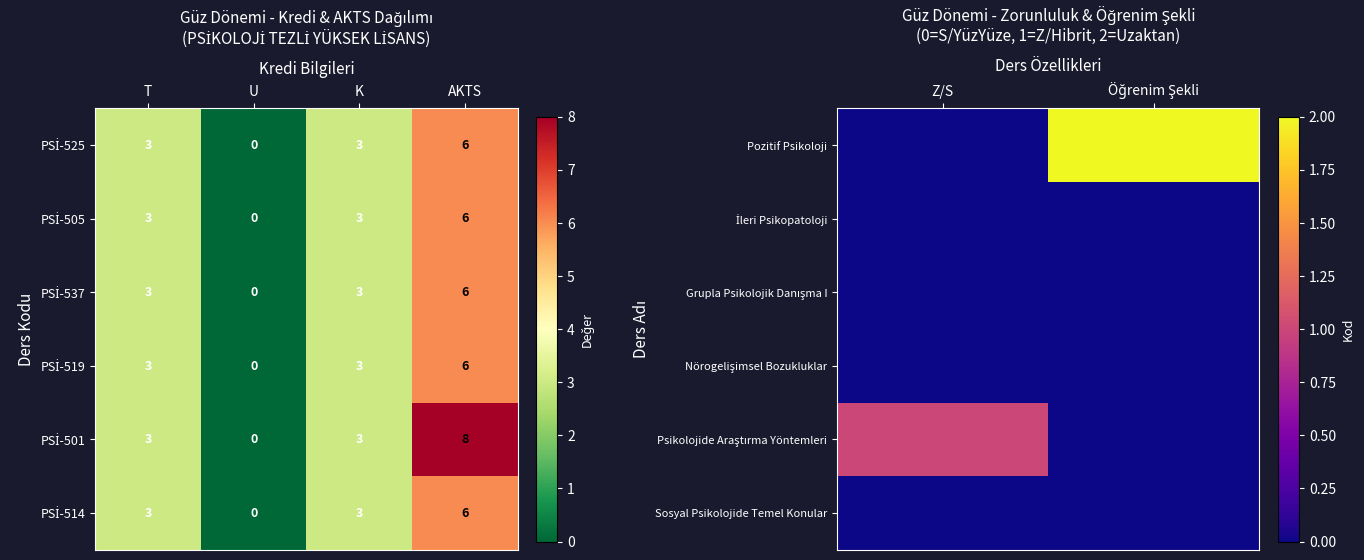

How many categories are shown in the chart?

2